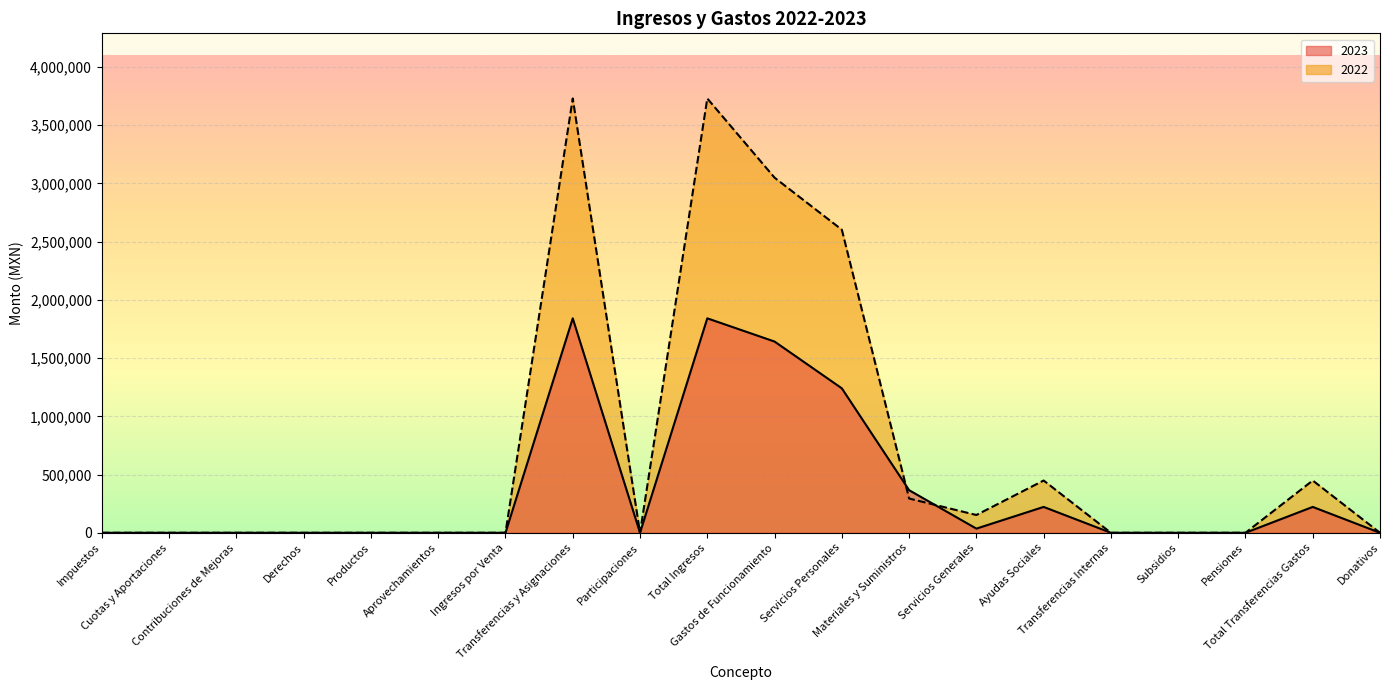

What is the sum of the 2023 values at Transferencias Internas and Materiales y Suministros?

365899.0